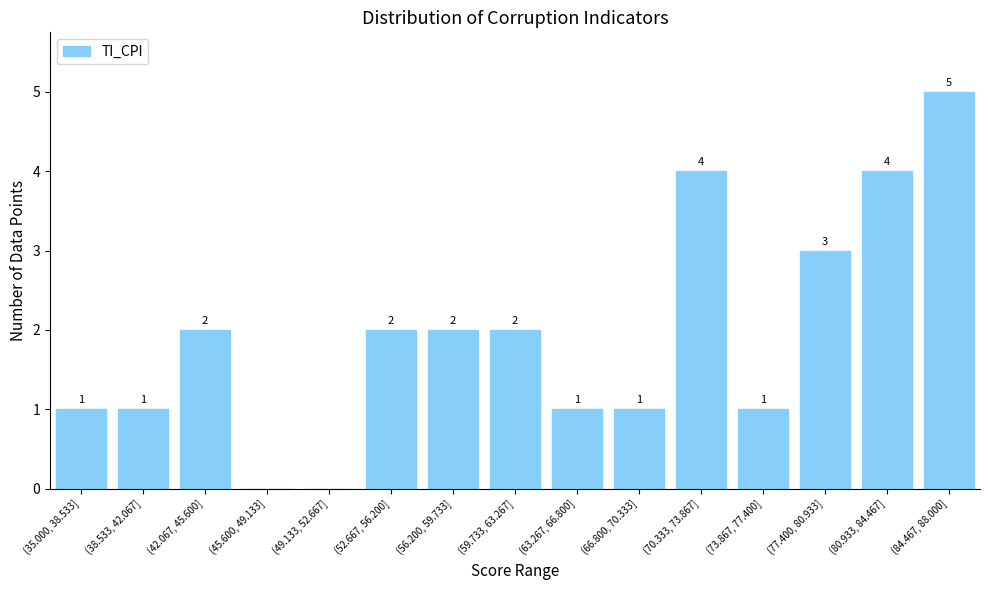

Reading right to left, what are all the values shown in this chart?

(84.467, 88.000]=5	(80.933, 84.467]=4	(77.400, 80.933]=3	(73.867, 77.400]=1	(70.333, 73.867]=4	(66.800, 70.333]=1	(63.267, 66.800]=1	(59.733, 63.267]=2	(56.200, 59.733]=2	(52.667, 56.200]=2	(49.133, 52.667]=0	(45.600, 49.133]=0	(42.067, 45.600]=2	(38.533, 42.067]=1	(35.000, 38.533]=1